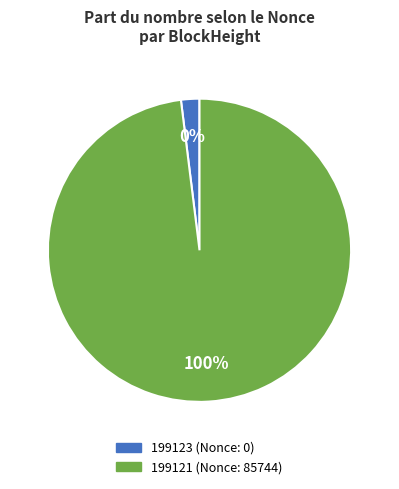

What percentage is NOT represented by 199123?

100.0%